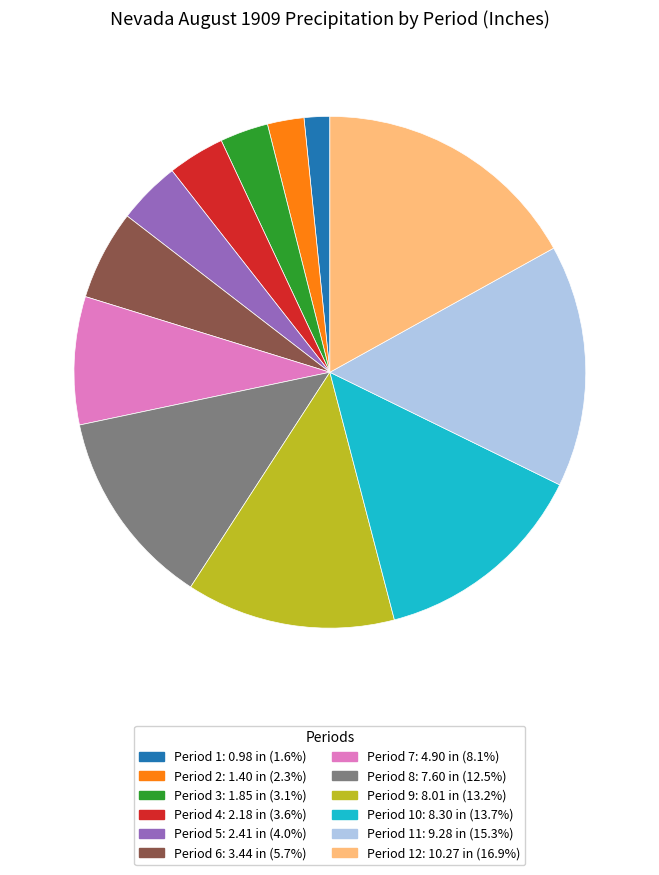

Is there a majority slice in this chart?

No